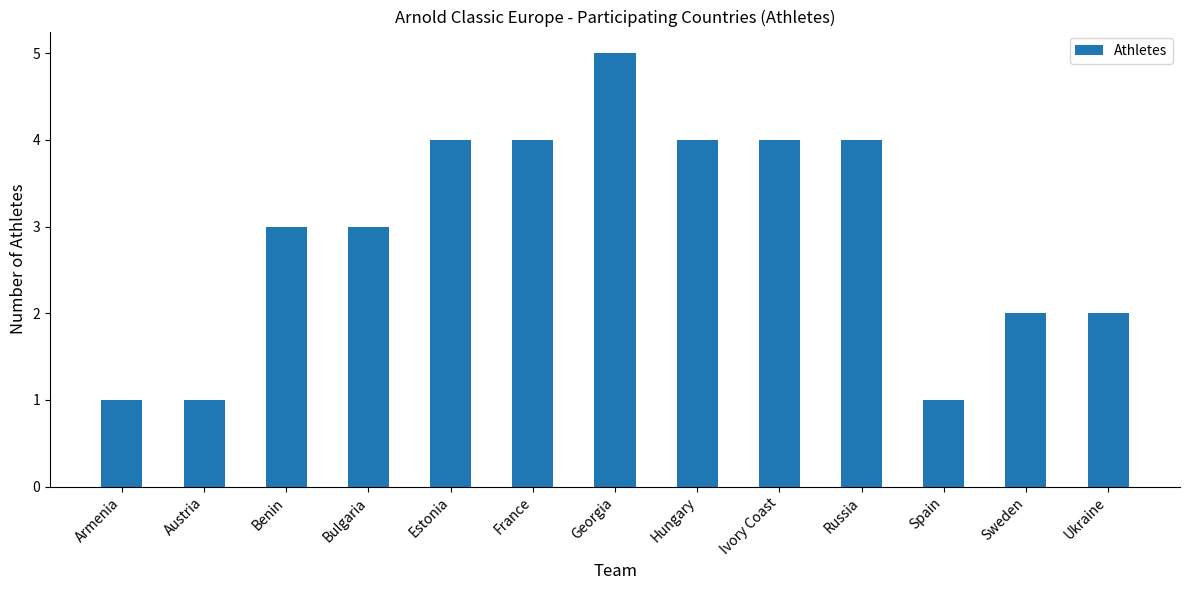

True or false: the data shows 2 at Sweden.

True